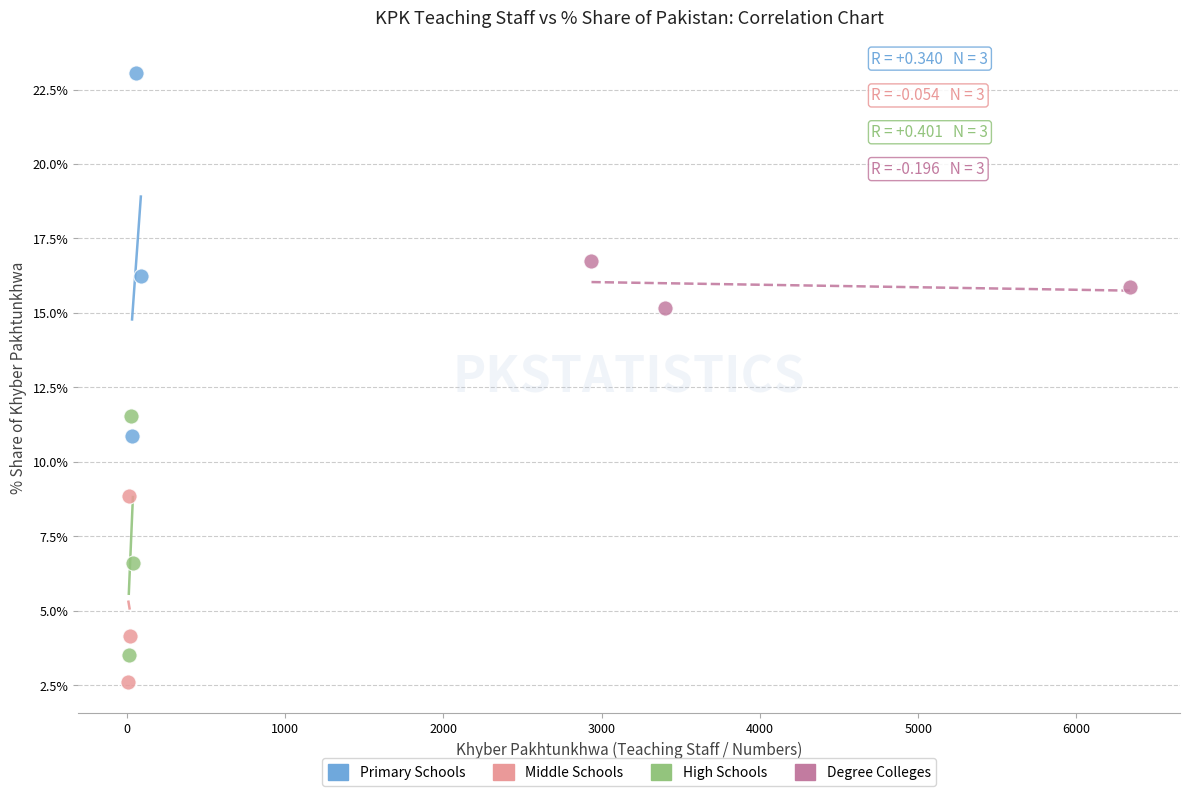

Which series contains the lowest Y value?

Middle Schools